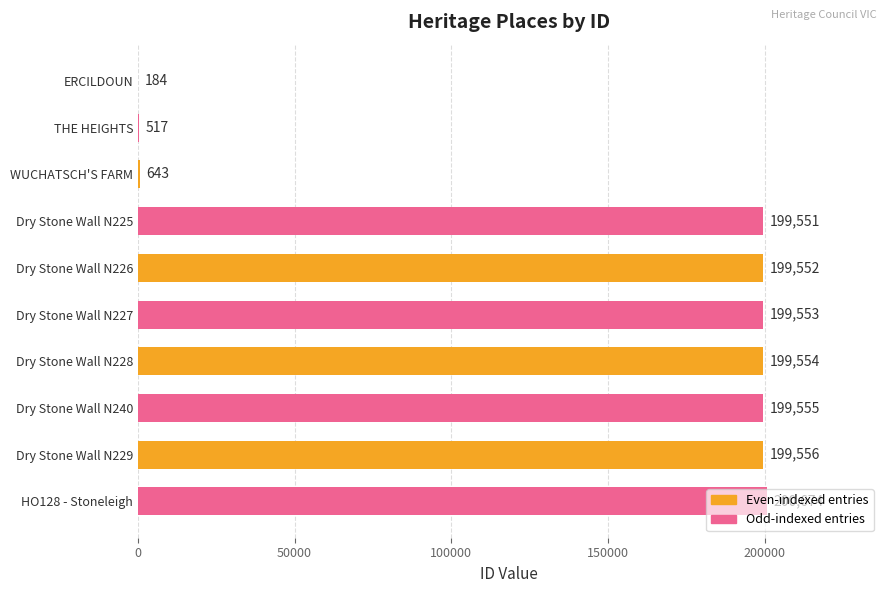

Are the bars grouped side by side (vs. stacked)?

No